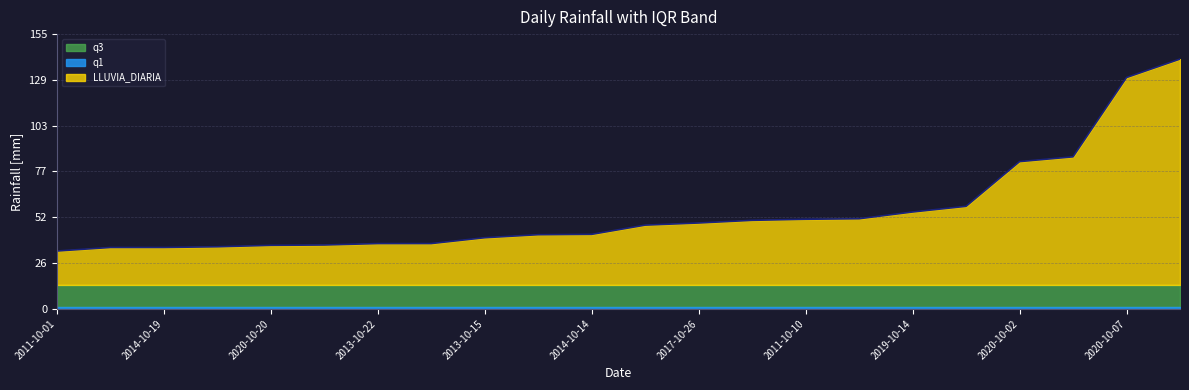

True or false: LLUVIA_DIARIA and q3 cross at least once.

False